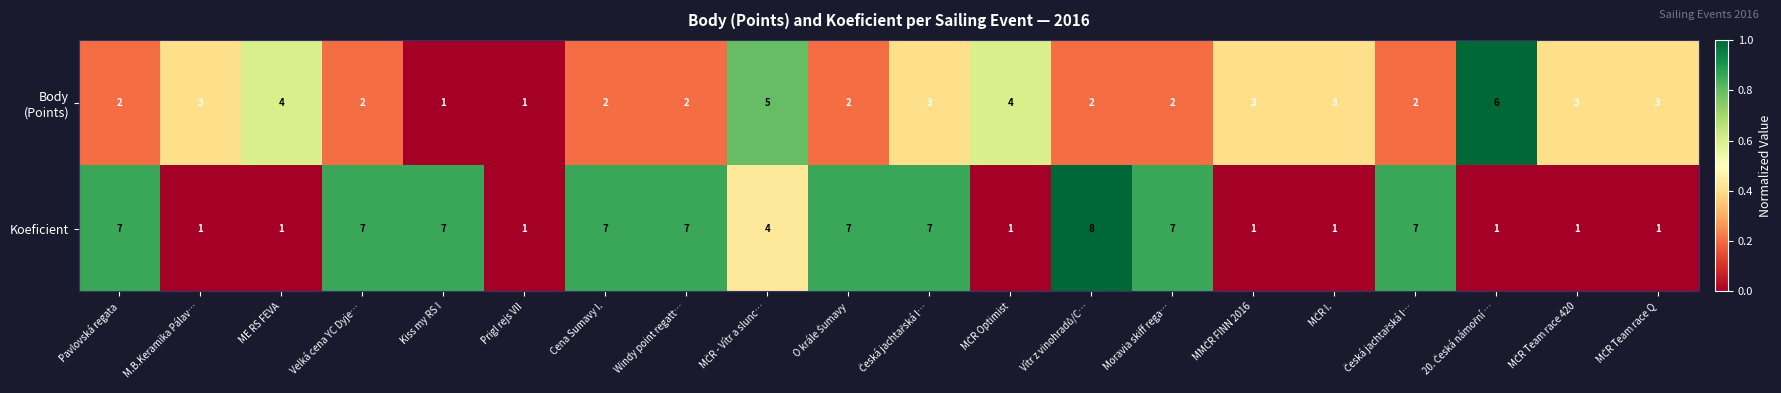

How many data points does each series have?

20